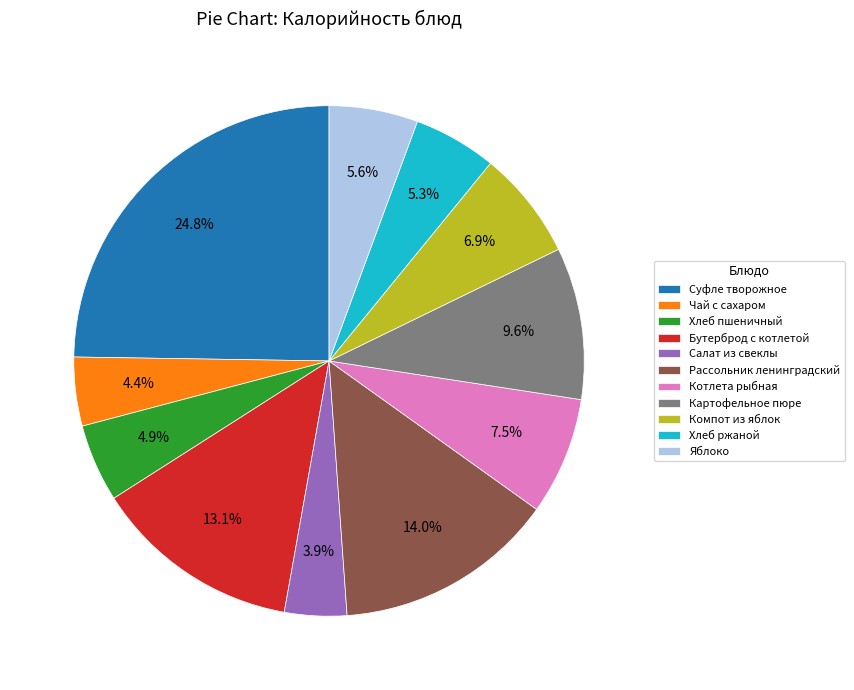

Is it true that Яблоко is 16% of the pie?

False